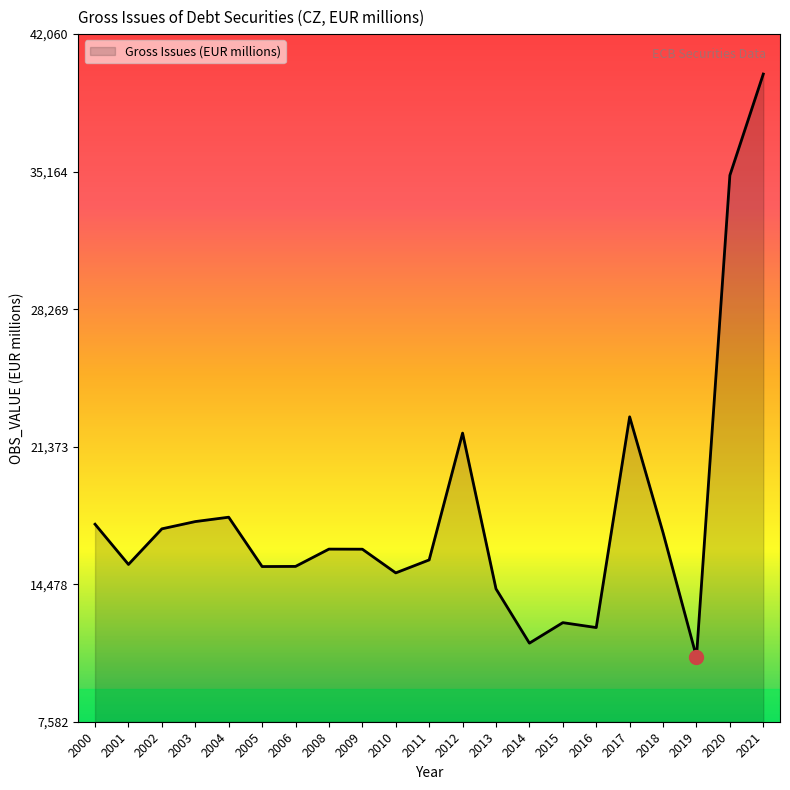

Which label corresponds to the largest value in the chart?

2021